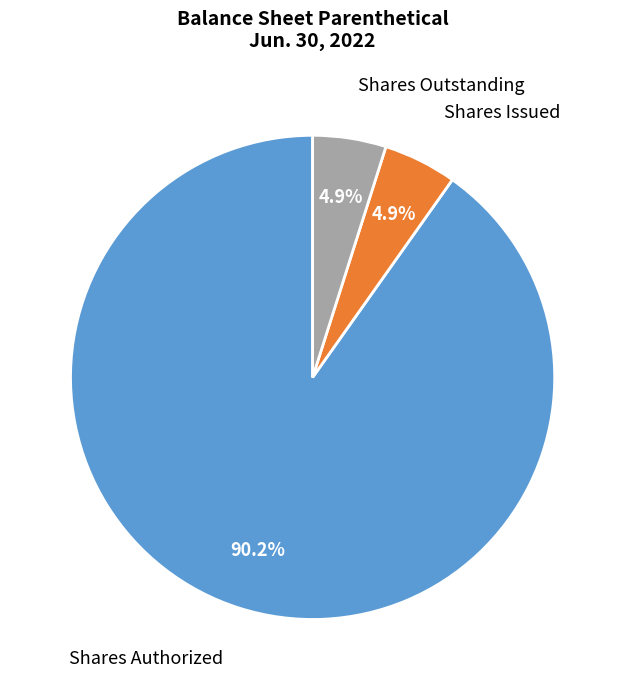

Is there any slice that represents more than half of the pie?

Yes